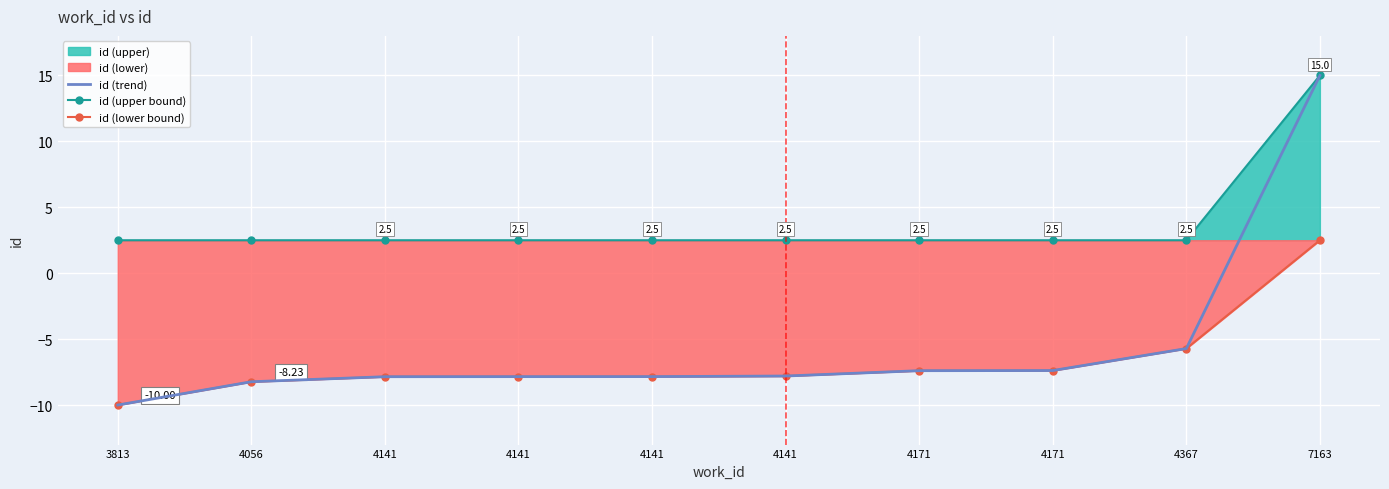

Which series has the largest total across all categories?

id (upper bound)